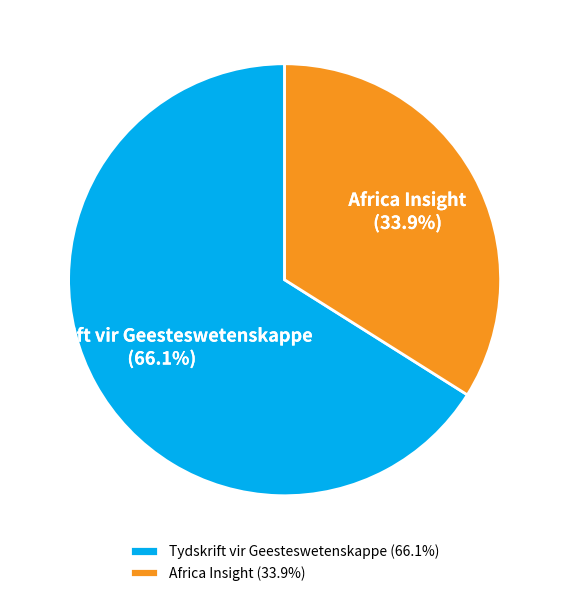

To the nearest percent, what is the combined percentage of Africa Insight and Tydskrift vir Geesteswetenskappe?

100%